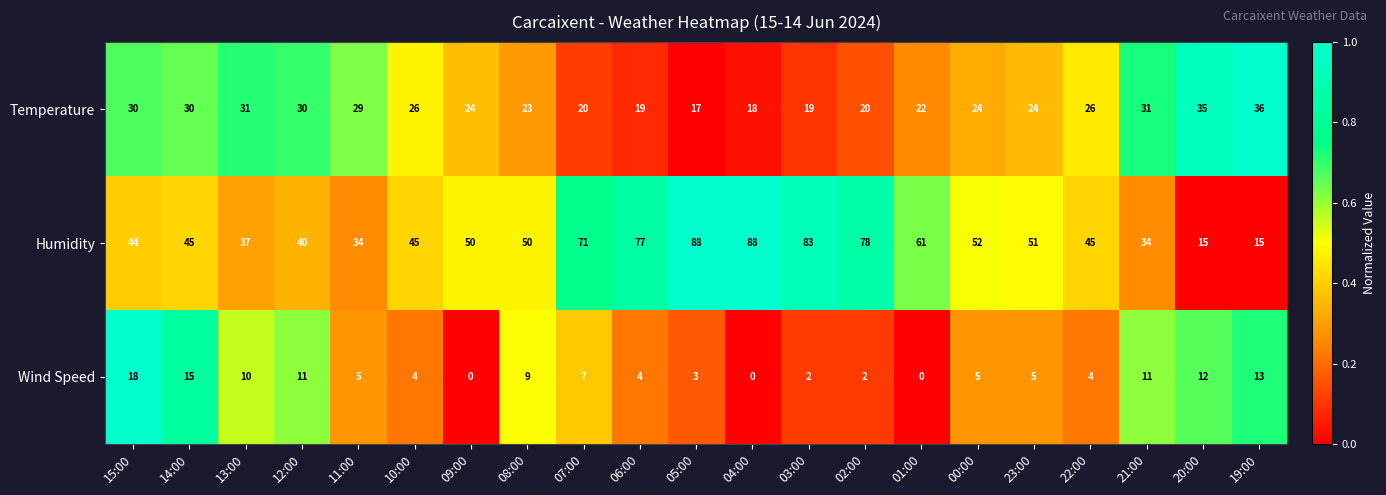

How many distinct data groups are displayed?

3